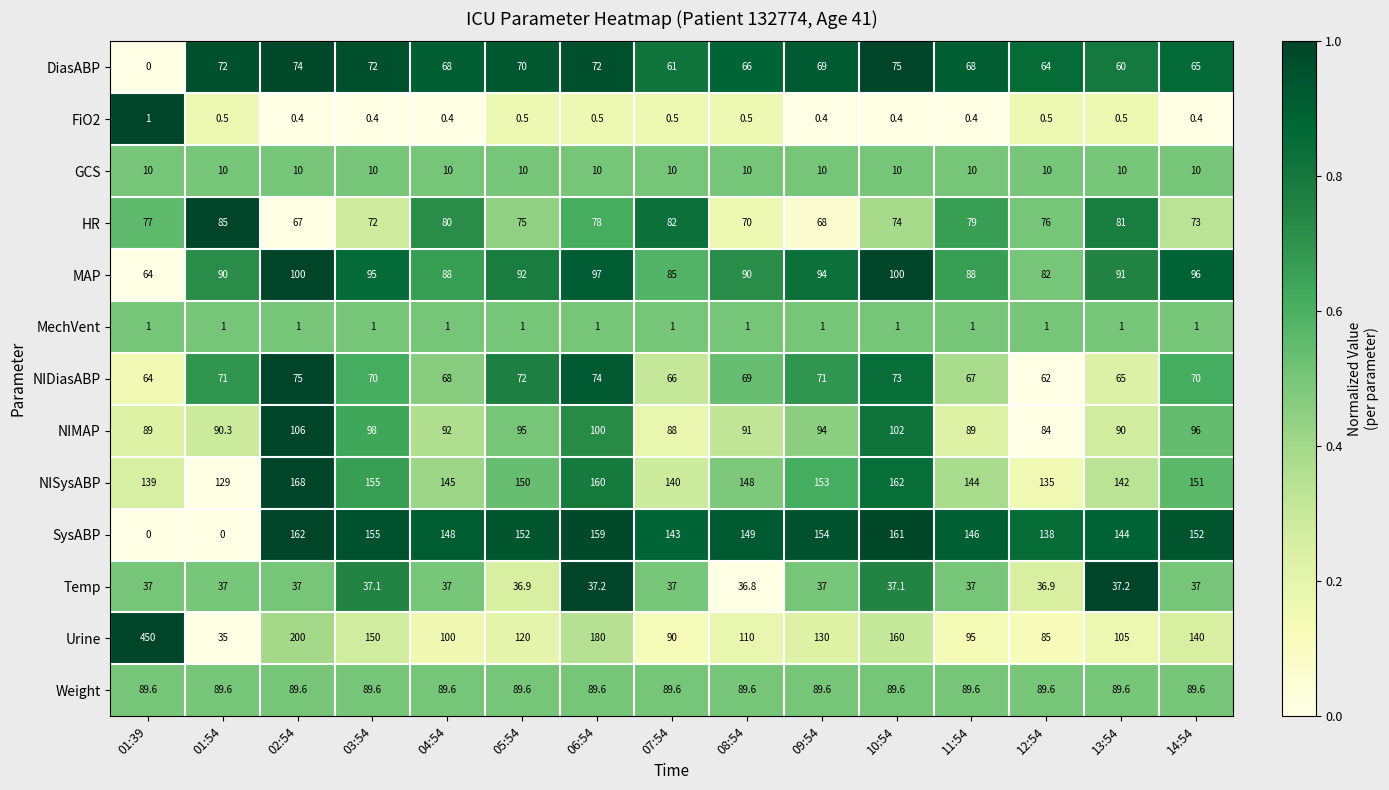

The HR series shows 76.0 at 12:54. True or false?

True